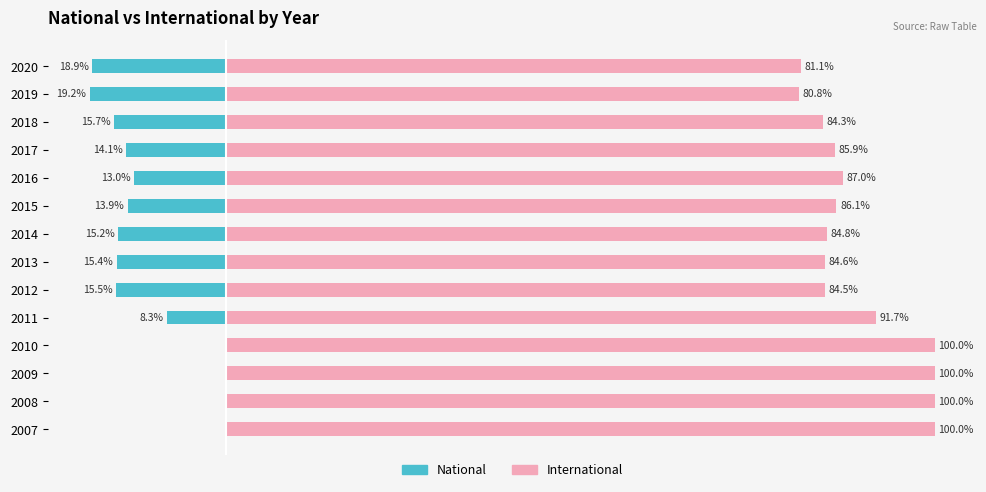

How many bars are there in each group?

2